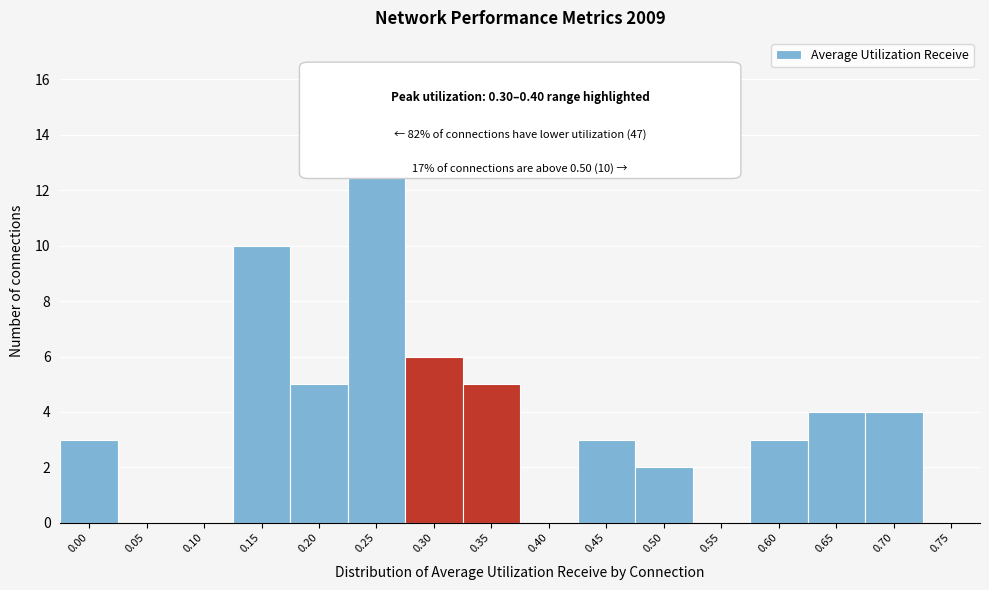

Reading left to right, list all the values displayed in this chart.

0.00=3	0.05=0	0.10=0	0.15=10	0.20=5	0.25=14	0.30=6	0.35=5	0.40=0	0.45=3	0.50=2	0.55=0	0.60=3	0.65=4	0.70=4	0.75=0